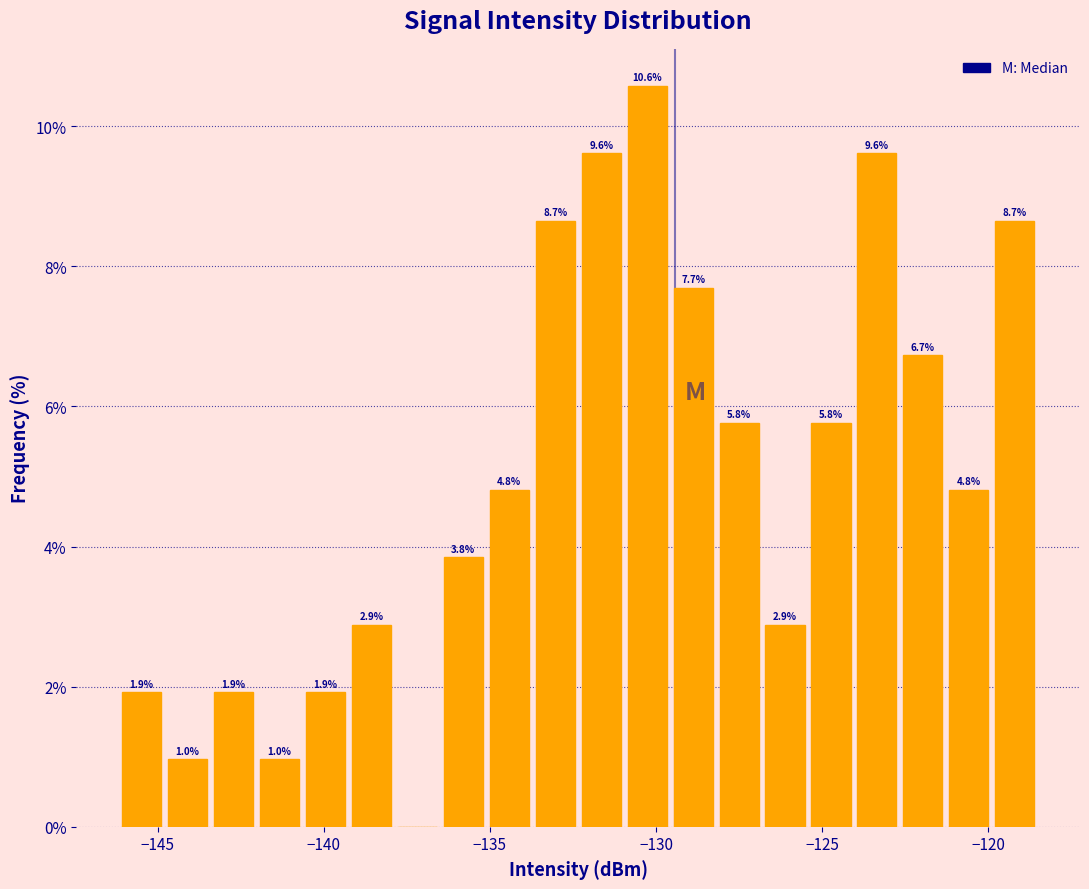

Around what value on the x-axis is the tallest bar? Give the approximate position of its centre, as read against the axis.

-130.5